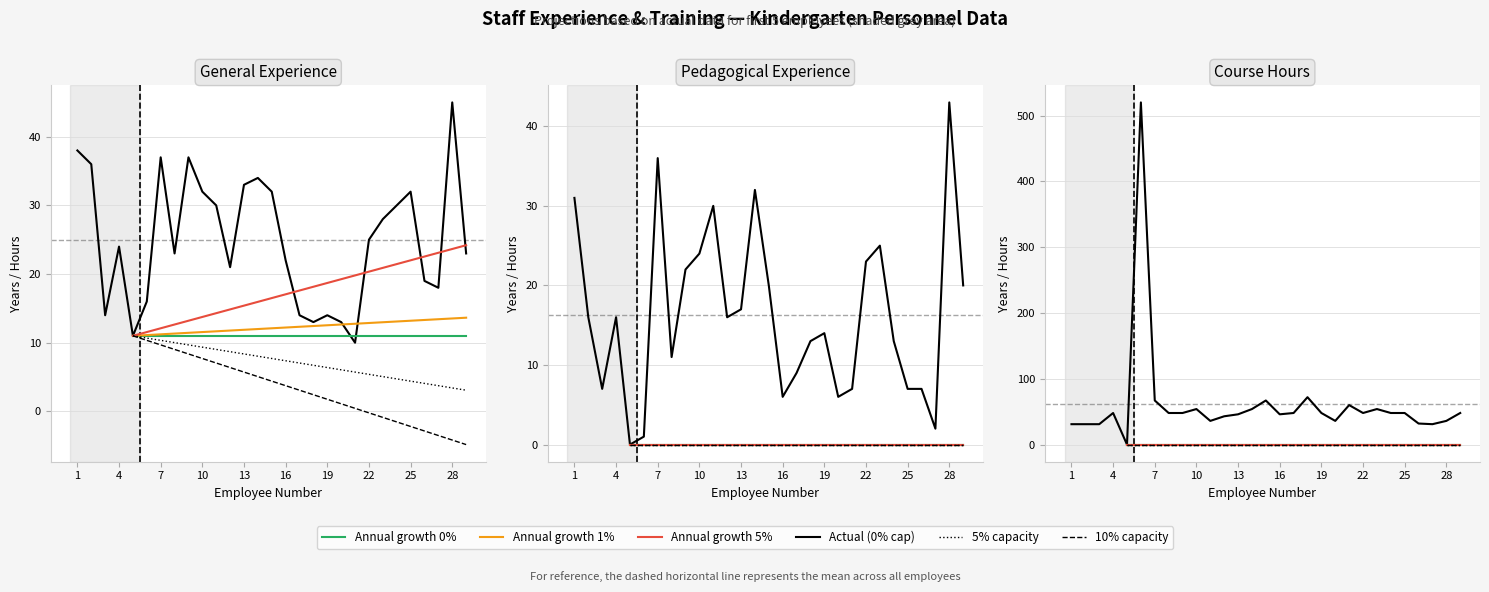

How many positive values does the Pedagogical Experience (years) series have?

28